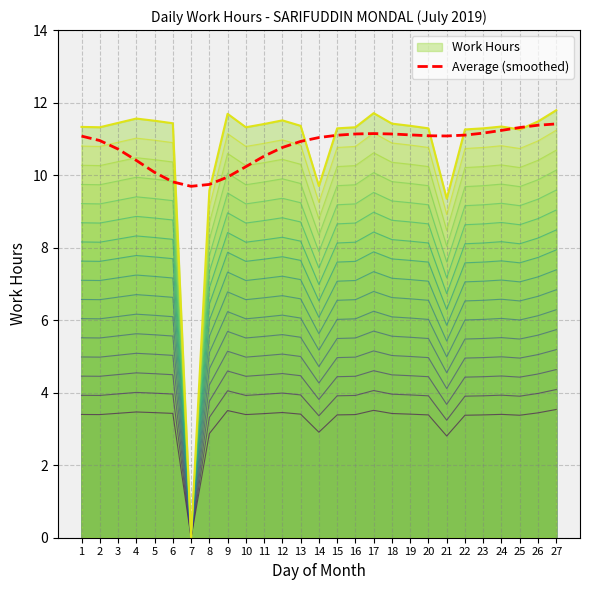

Read the value at 5.

10.1